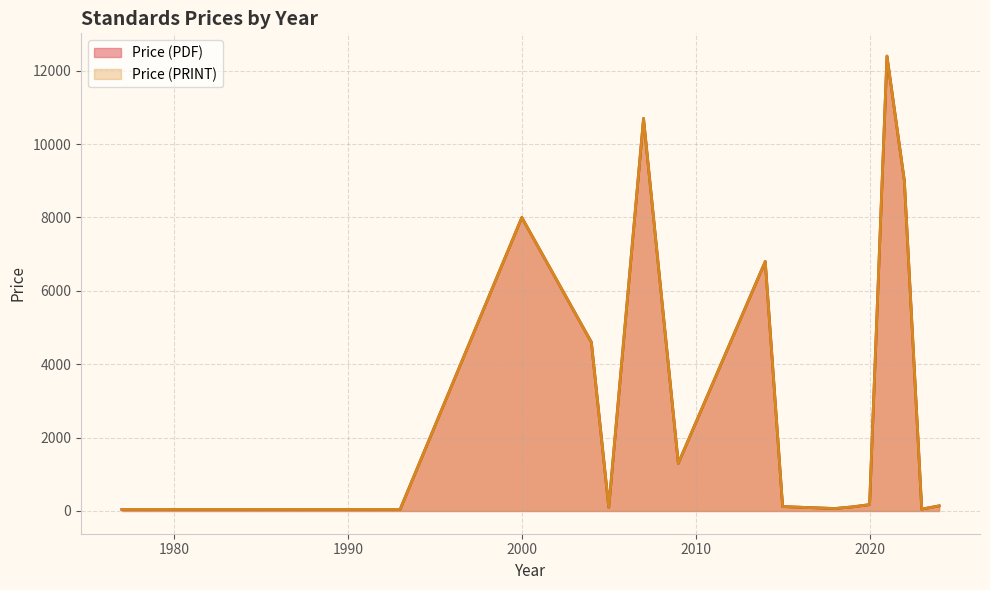

What value does the Price (PRINT) series have at 2023?

50.6